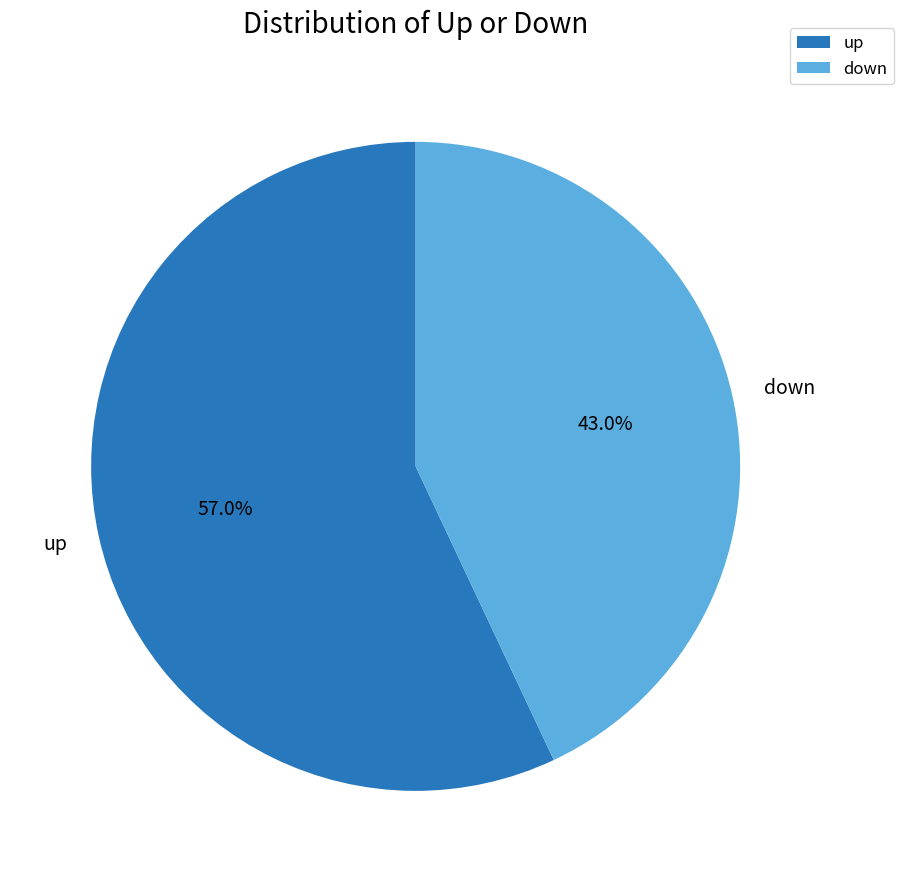

True or false: up accounts for 57% of the total.

True